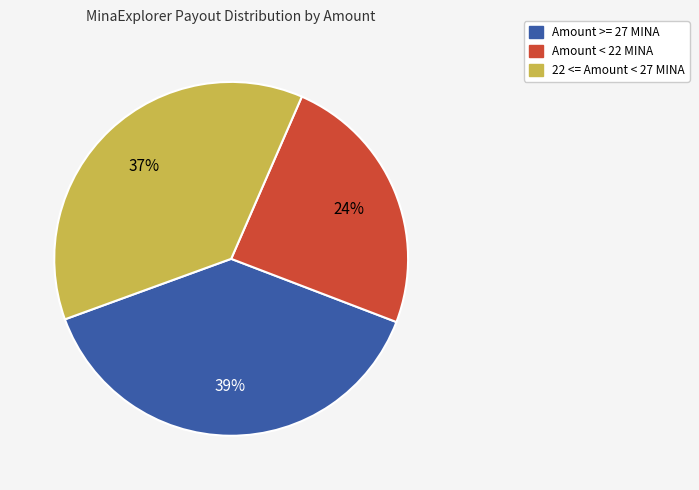

Is there a majority slice in this chart?

No